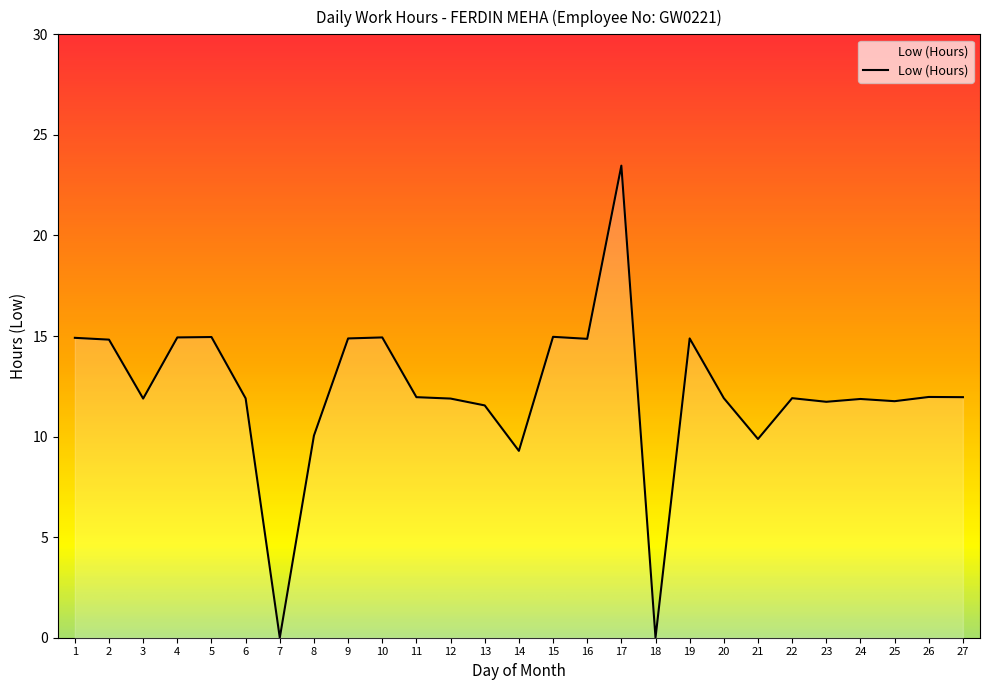

What is the difference between the values at 17 and 25?

11.7